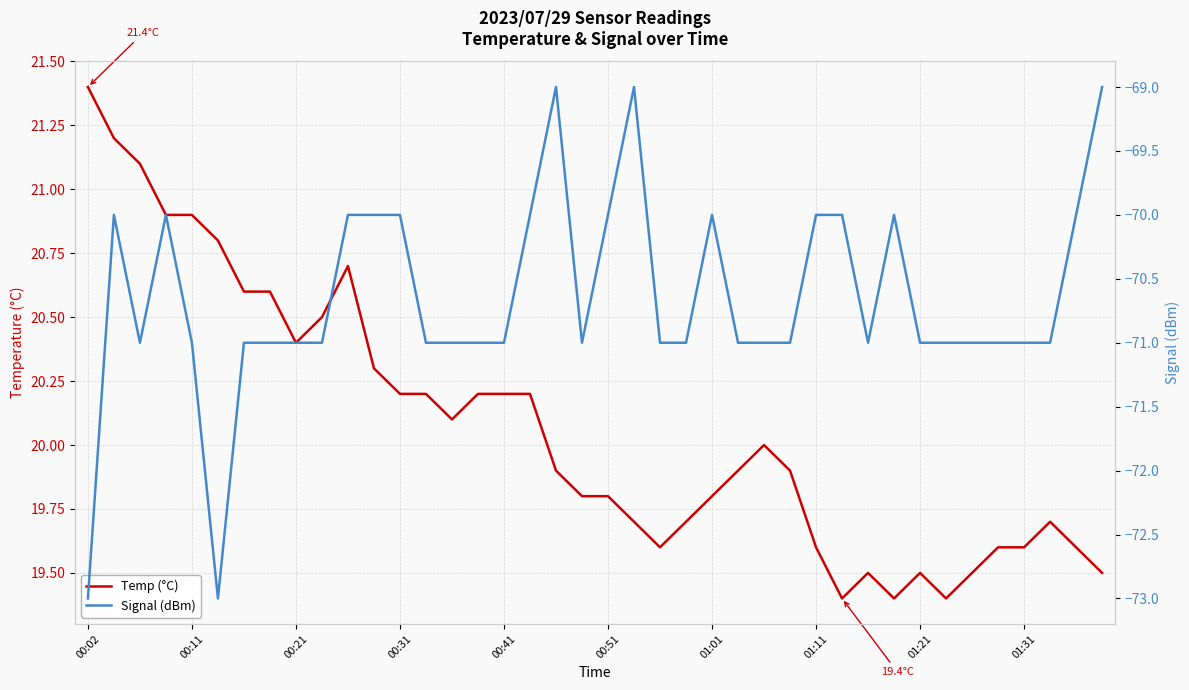

What is the value of the Signal (dBm) point at the 9th from the left?

-71.0